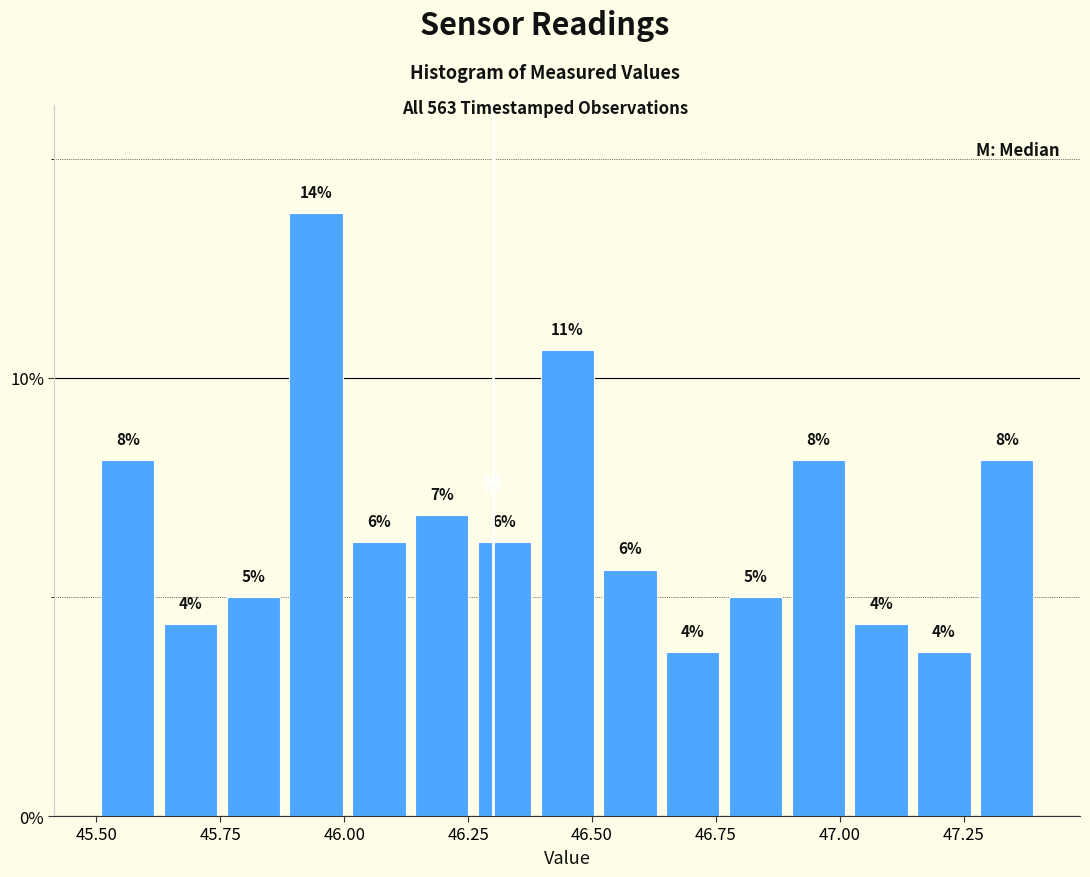

Around what value on the x-axis is the tallest bar? Give the approximate position of its centre, as read against the axis.

45.95